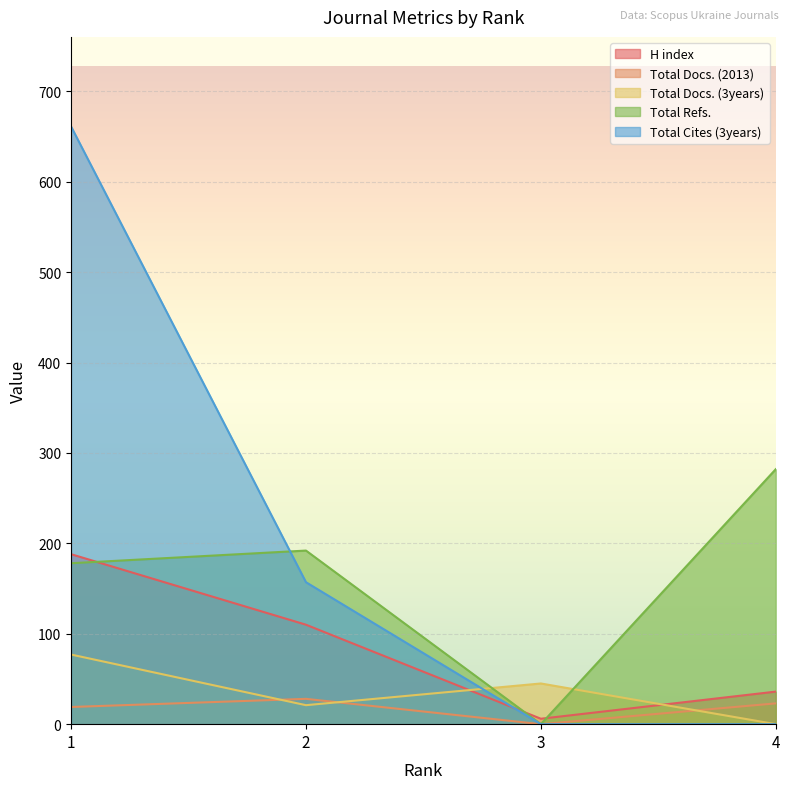

Reading right to left, extract all data points from this chart.

H index: 36	6	110	188
Total Docs. (2013): 23	0	28	19
Total Docs. (3years): 0	45	21	77
Total Refs.: 282	0	192	178
Total Cites (3years): 0	0	157	661